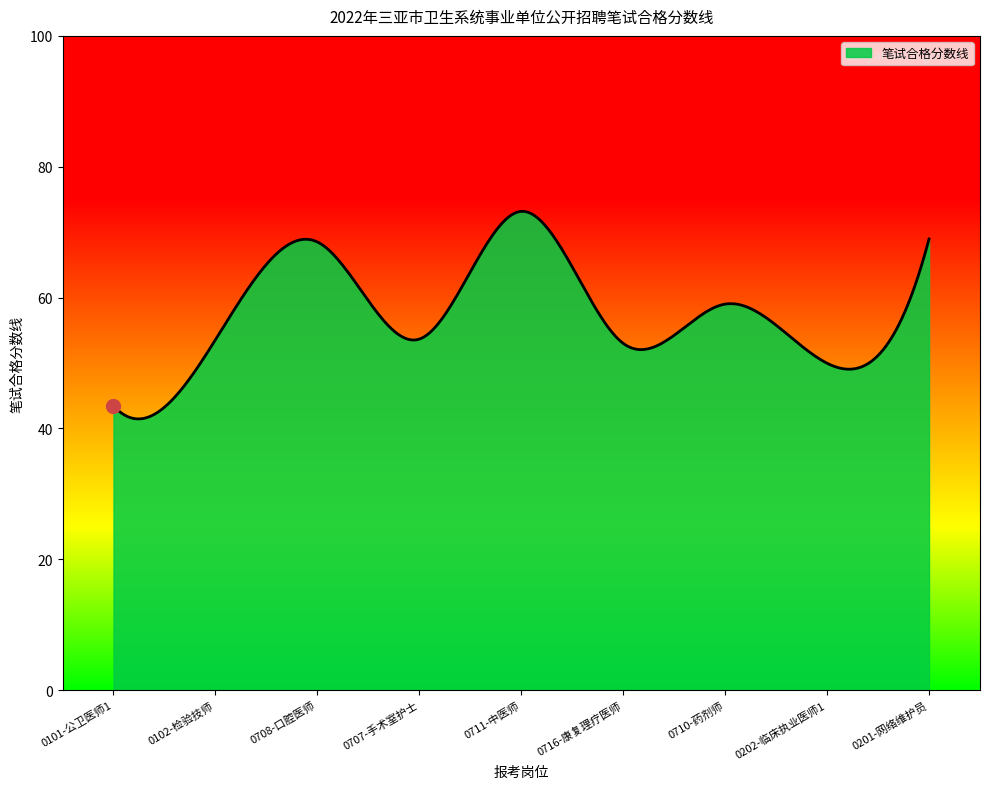

What is the minimum value shown in the chart?

41.5